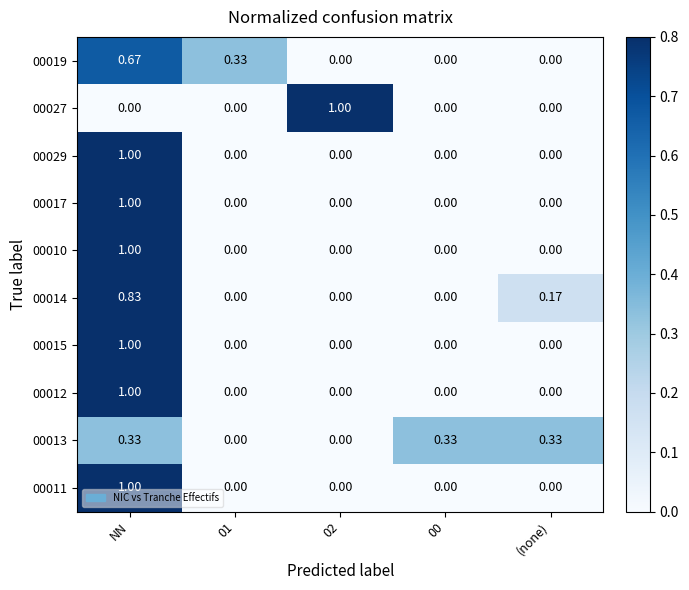

At which category is the sum across all series the highest?

NN